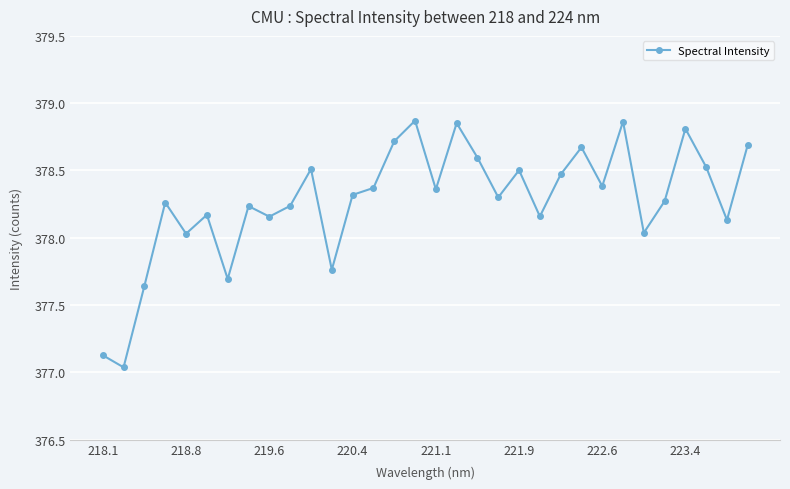

What is the difference between the second highest and second lowest values?

1.7